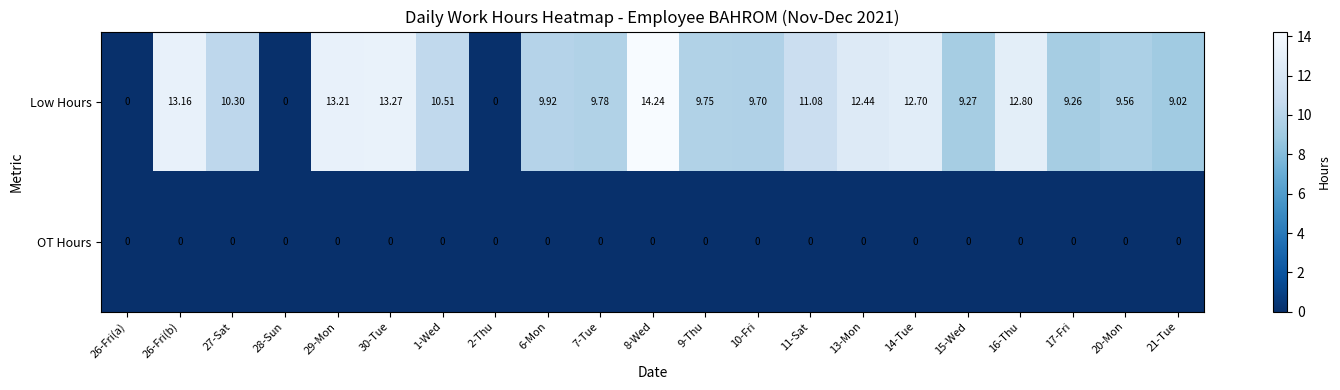

Between 9-Thu and 15-Wed, which series saw the biggest shift?

Low Hours